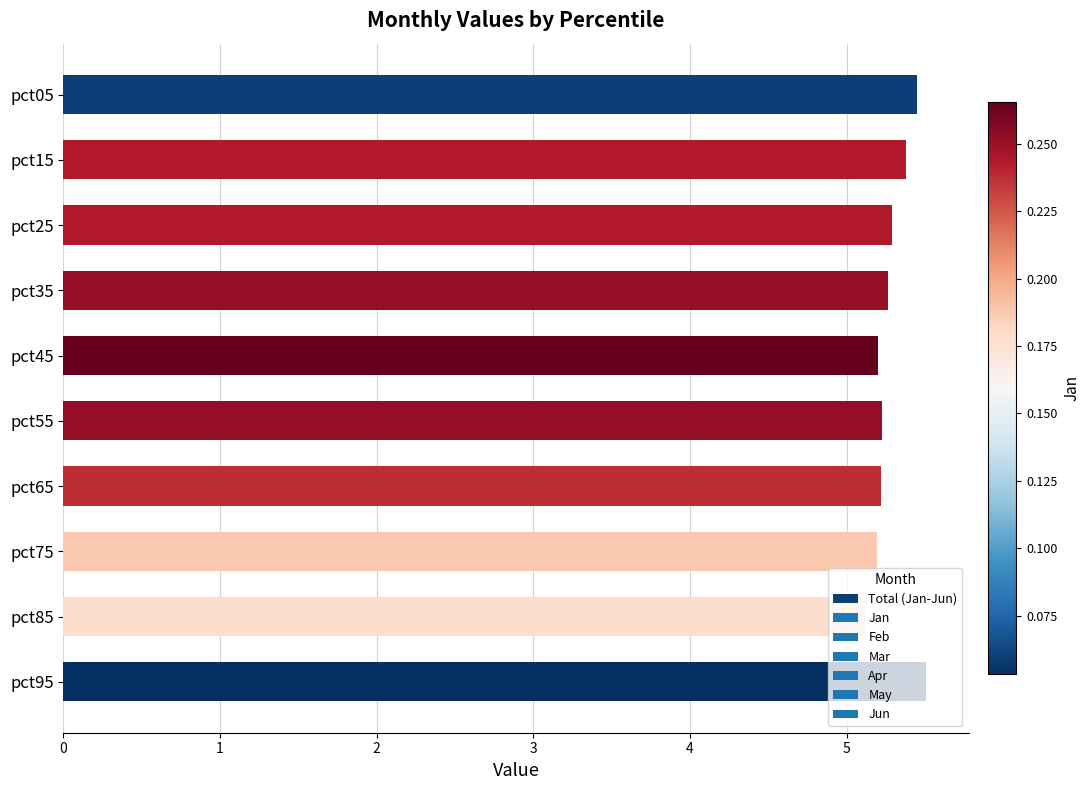

Count the number of data series in this chart.

1